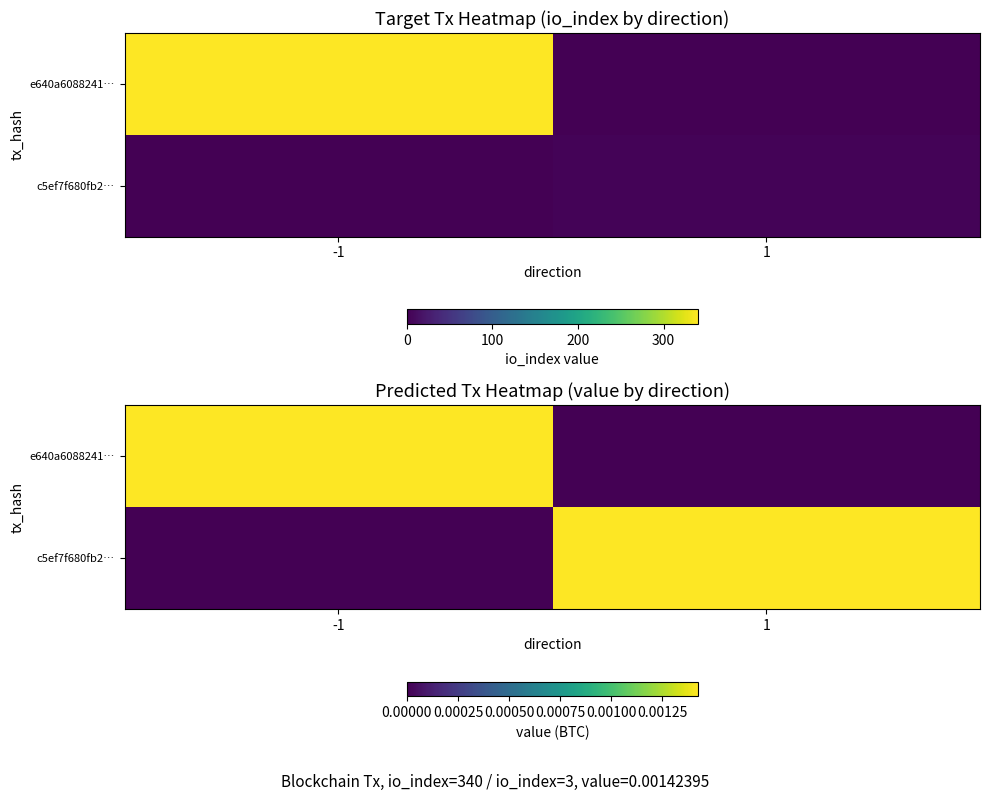

The c5ef7f680fb2… series shows 0.0 at 1. True or false?

True